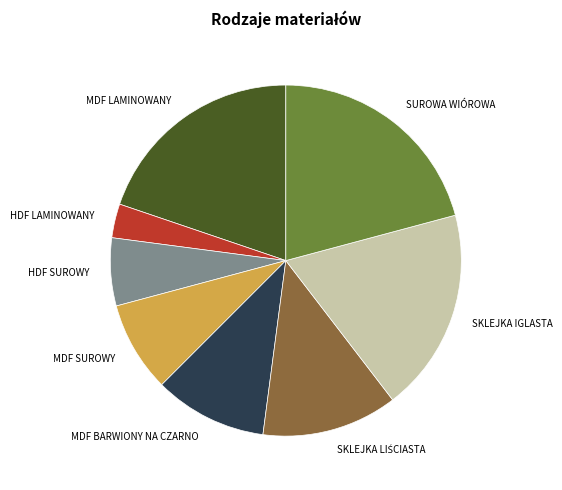

True or false: MDF LAMINOWANY accounts for 20% of the total.

True